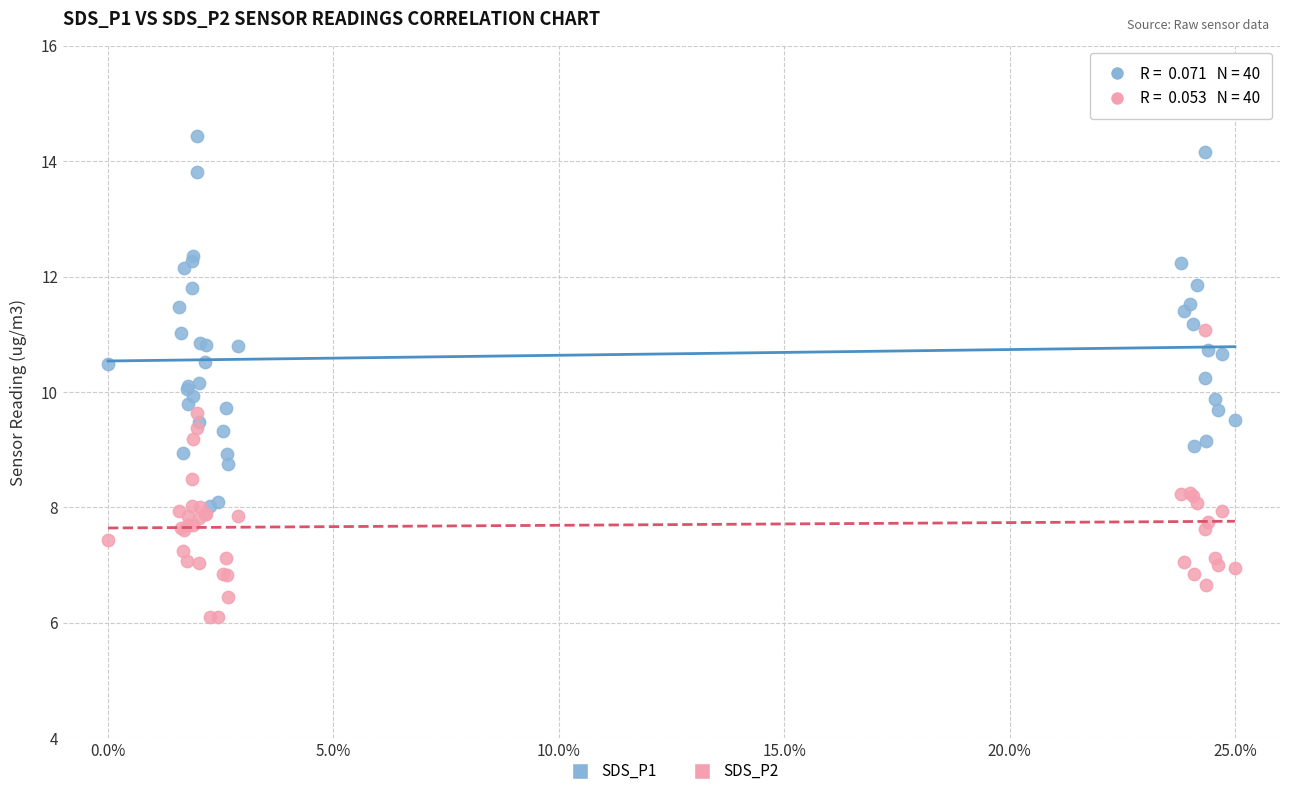

Which series reaches the minimum Y coordinate?

SDS_P2